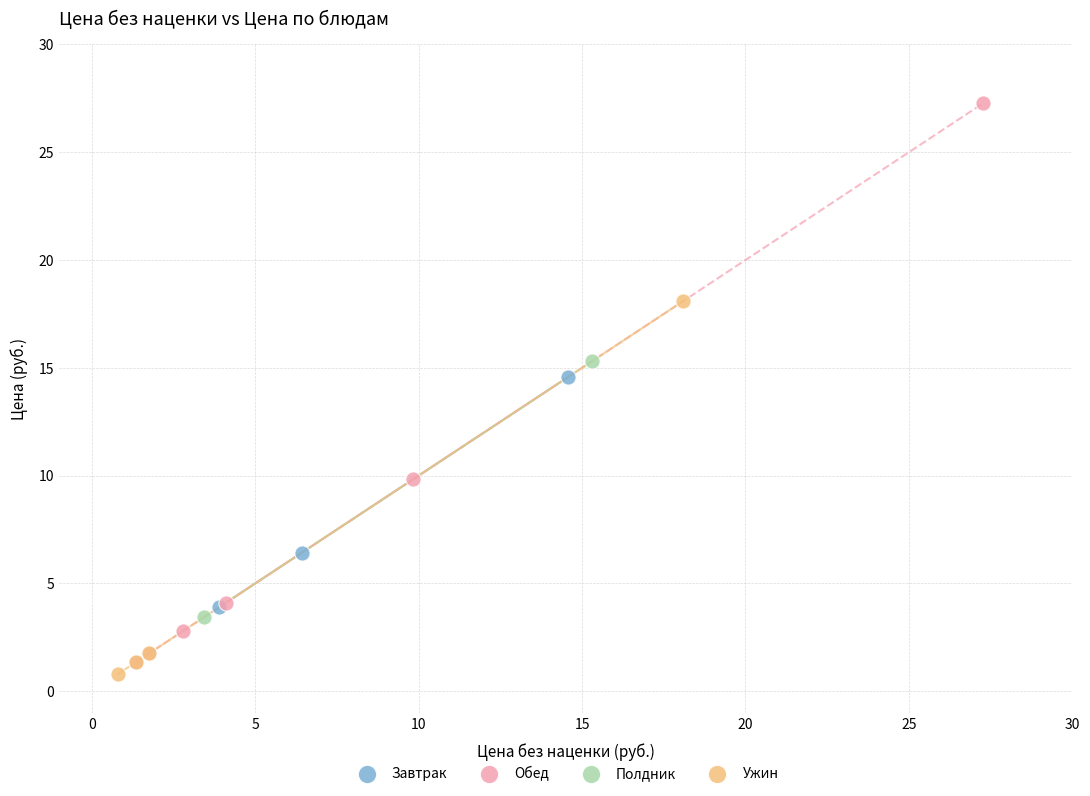

Which series has the widest spread of Y values?

Обед